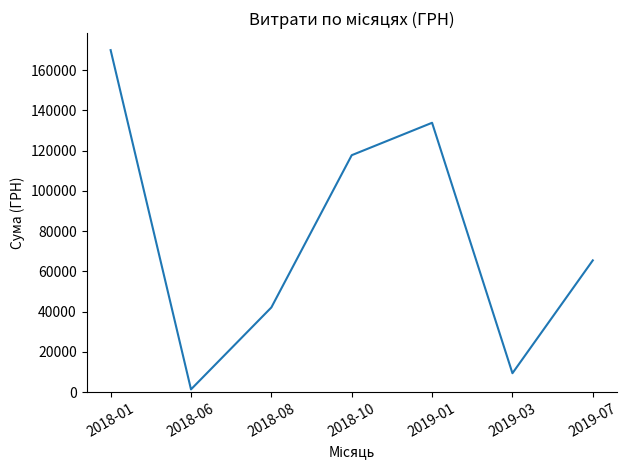

Reading right to left, transcribe all the data shown in this chart.

65445.0	9350.4	133830.4	117713.3	42045.4	1320.0	169939.4